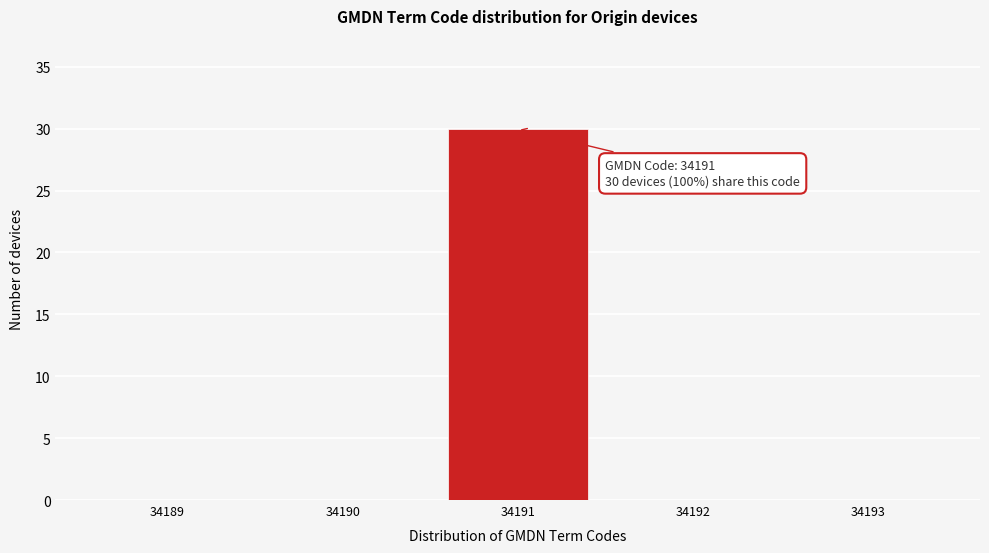

Reading left to right, extract all data points from this chart.

34189=0	34190=0	34191=30	34192=0	34193=0